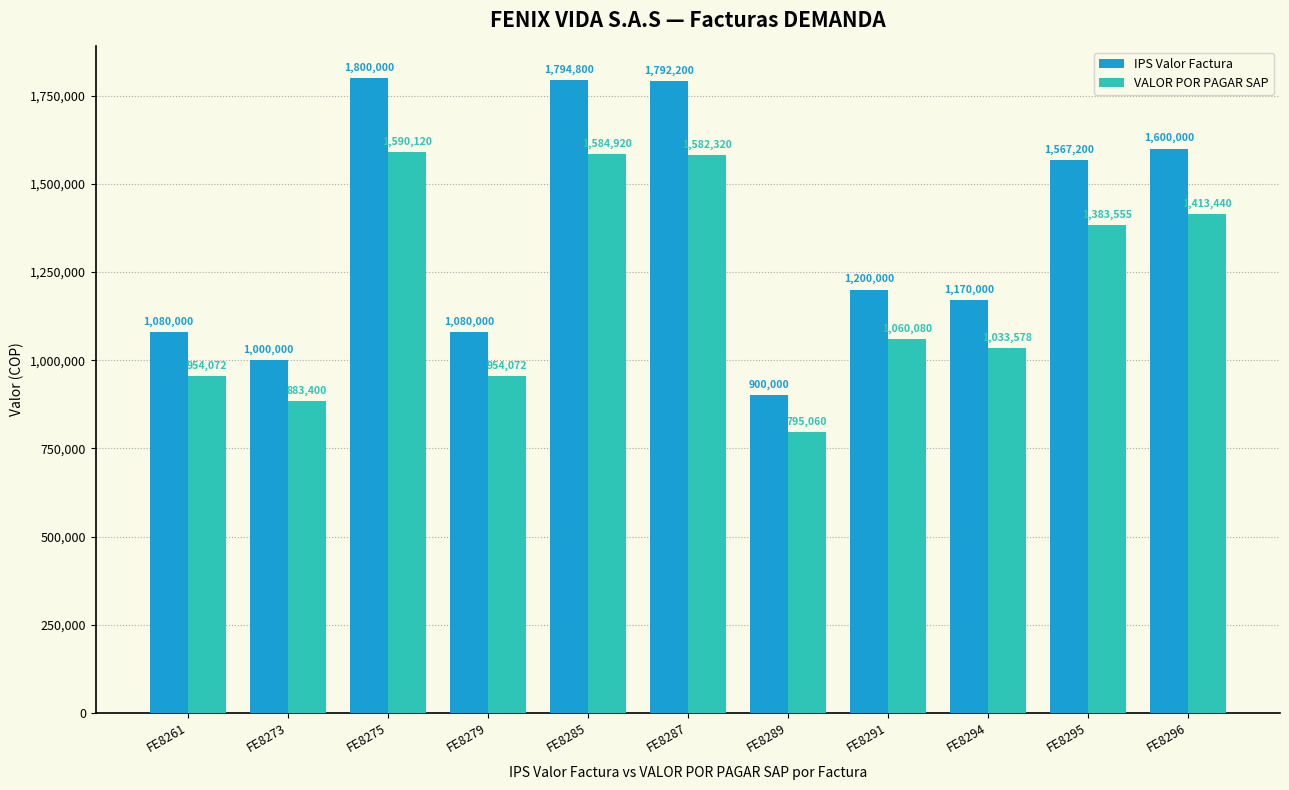

How many categories are shown in the chart?

11